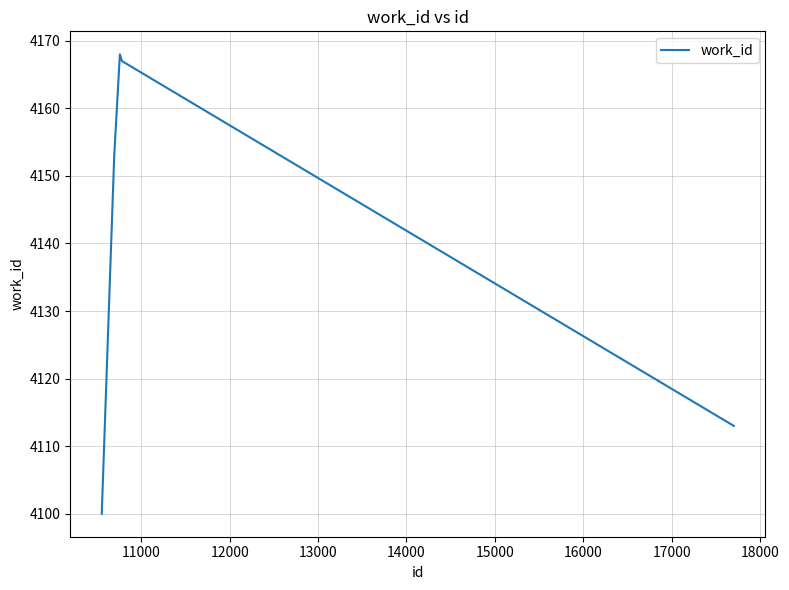

What is the sum of all values?

20701